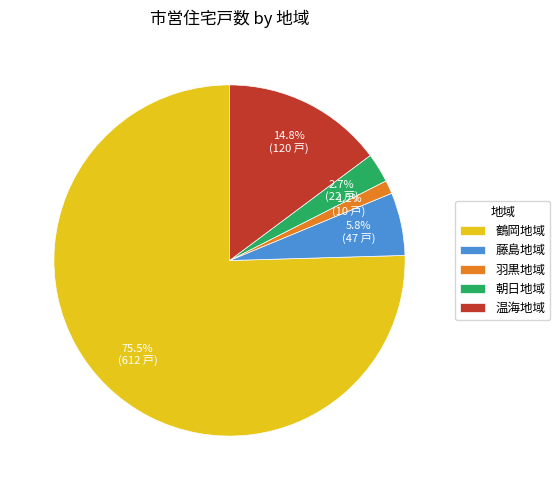

To the nearest percent, what is the difference between the 鶴岡地域 and 朝日地域 slice percentages?

73%